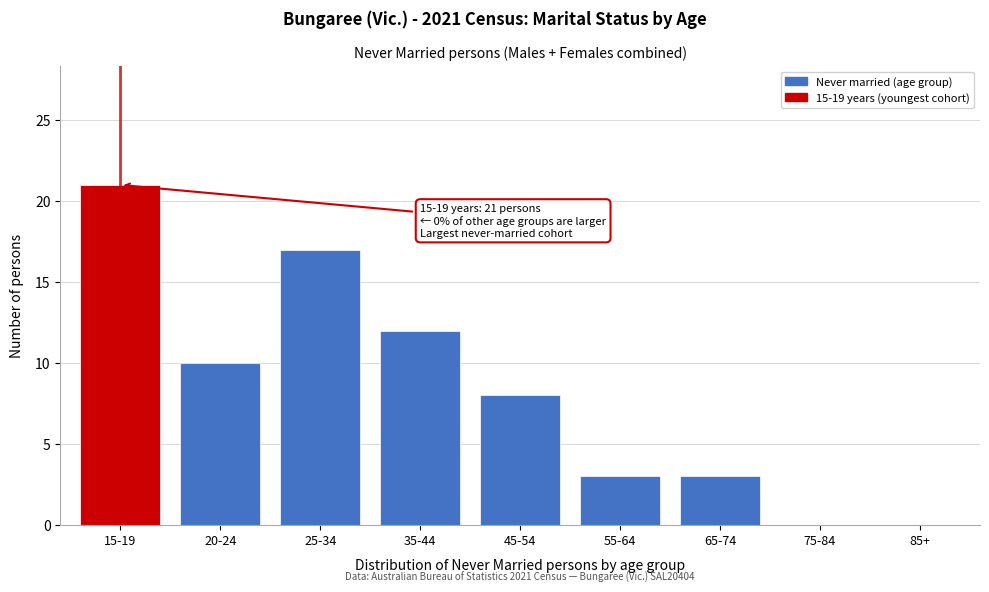

Reading left to right, transcribe all the data shown in this chart.

15-19=21	20-24=10	25-34=17	35-44=12	45-54=8	55-64=3	65-74=3	75-84=0	85+=0